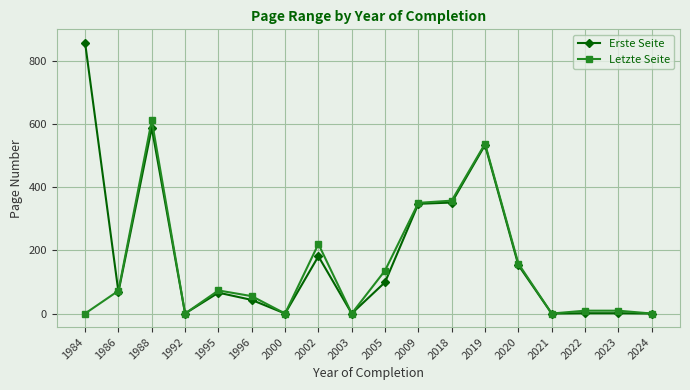

How many lines are shown in the chart?

2